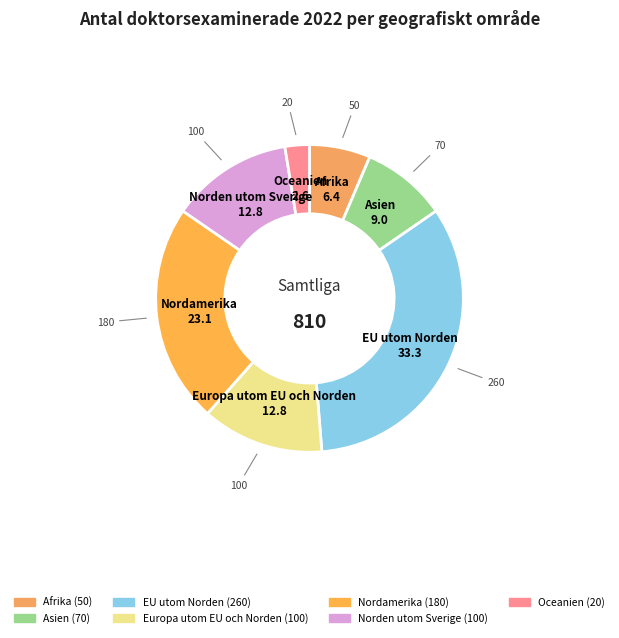

Do EU utom Norden and Europa utom EU och Norden together represent more than half of the pie?

No